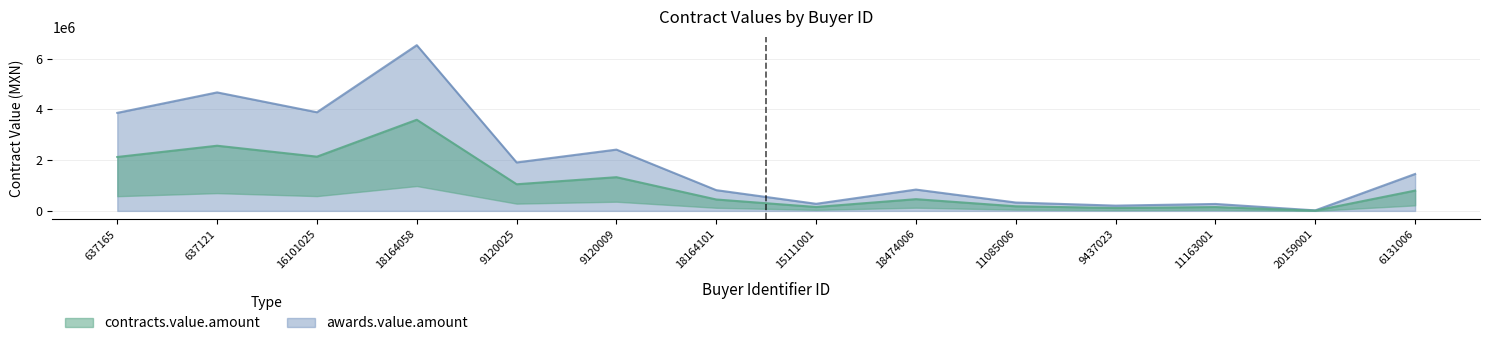

True or false: contracts.value.amount has a value of 197146.2 at 11163001.

False